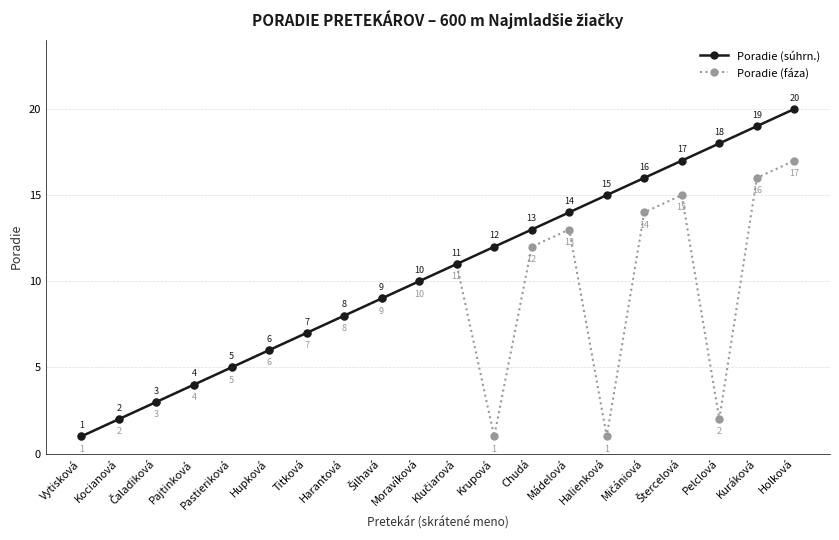

What is the value of the Poradie (fáza) point at the 14th from the left?

13